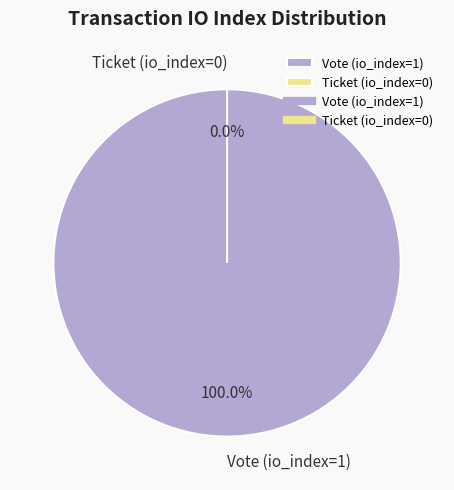

Is the sum of Vote (io_index=1) and Ticket (io_index=0) greater than half?

Yes